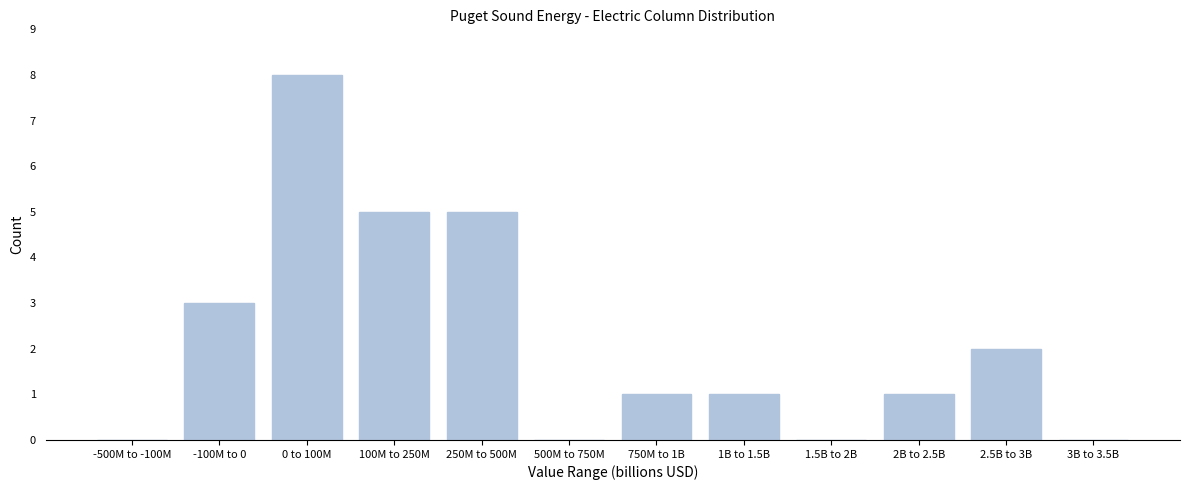

Reading right to left, list all the values displayed in this chart.

3B to 3.5B=0	2.5B to 3B=2	2B to 2.5B=1	1.5B to 2B=0	1B to 1.5B=1	750M to 1B=1	500M to 750M=0	250M to 500M=5	100M to 250M=5	0 to 100M=8	-100M to 0=3	-500M to -100M=0